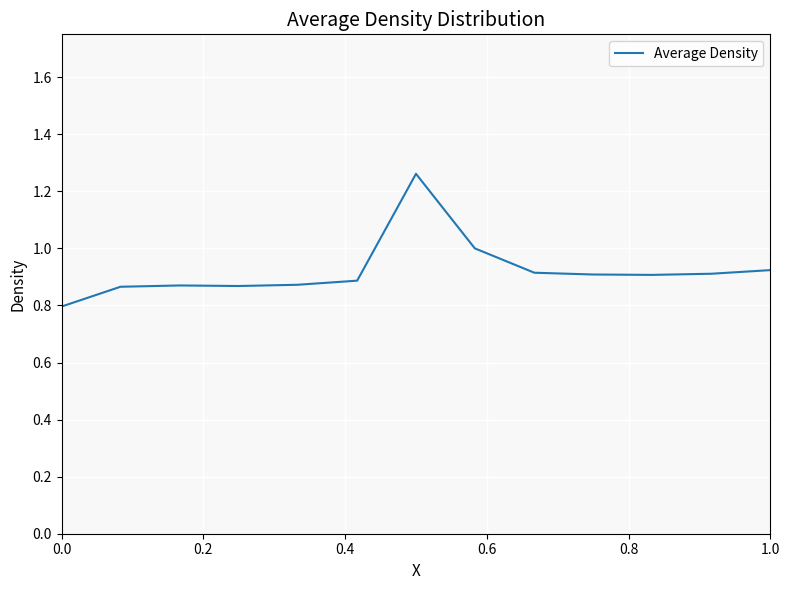

What is the difference between the maximum and minimum values?

0.5